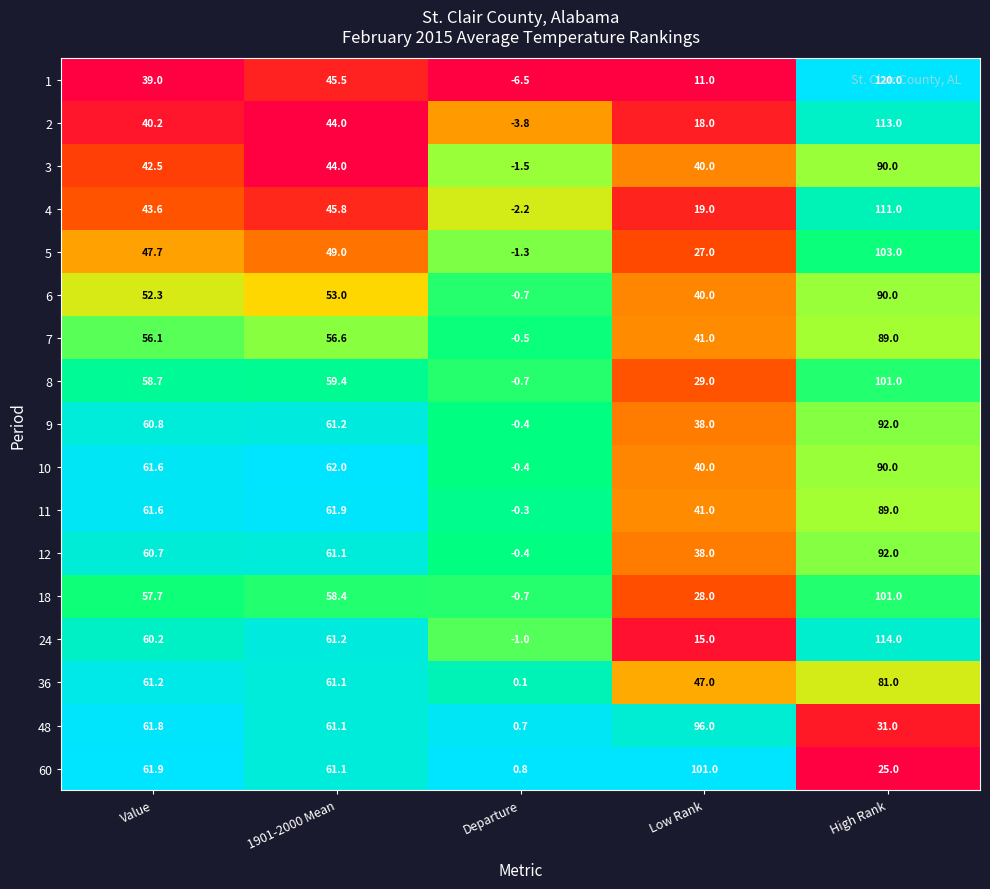

At which category is the sum across all series the highest?

High Rank